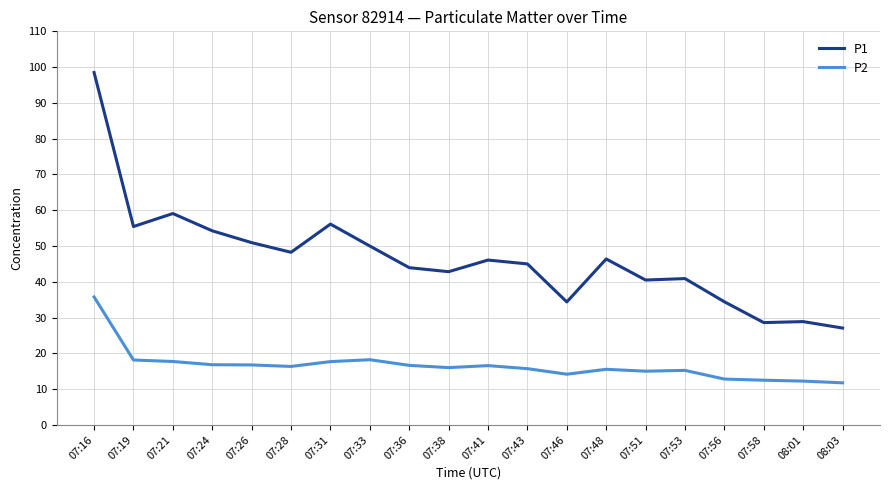

What are all the series names shown in the legend?

P1, P2